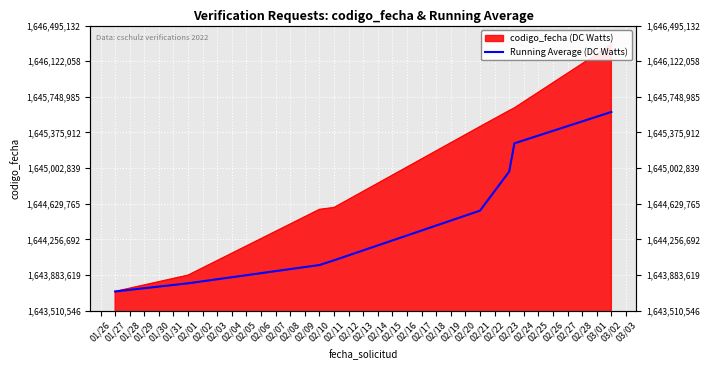

What is the average value?

1644488185